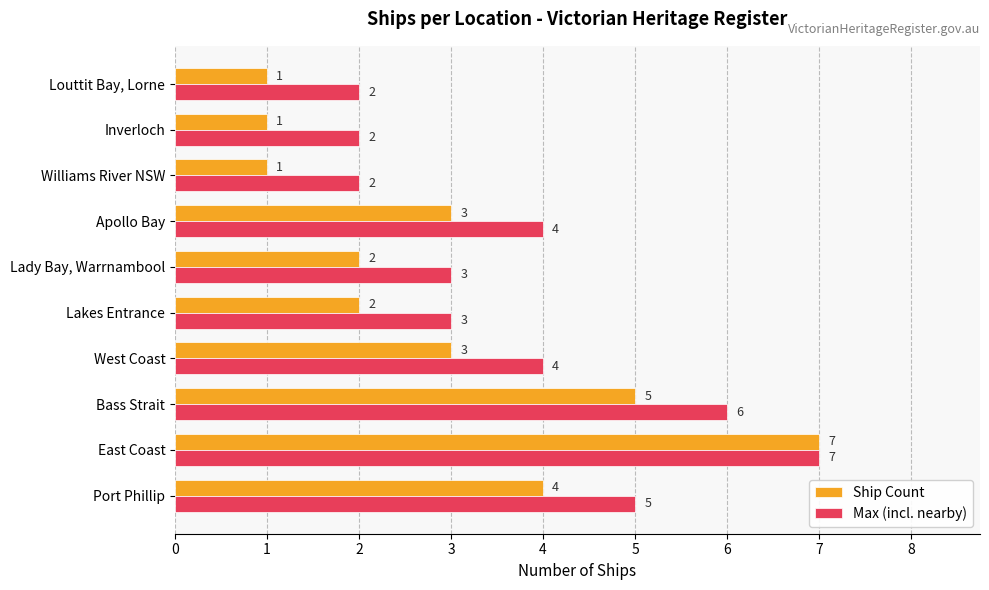

Rank the series at Port Phillip from highest to lowest value.

Max (incl. nearby), Ship Count